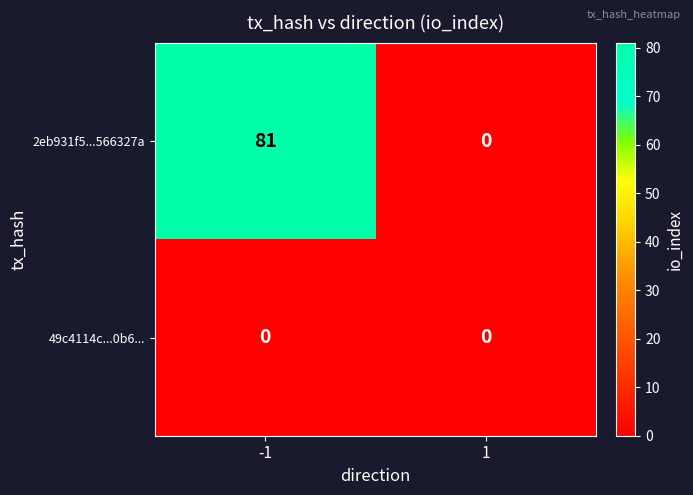

At which category is the sum across all series the highest?

-1